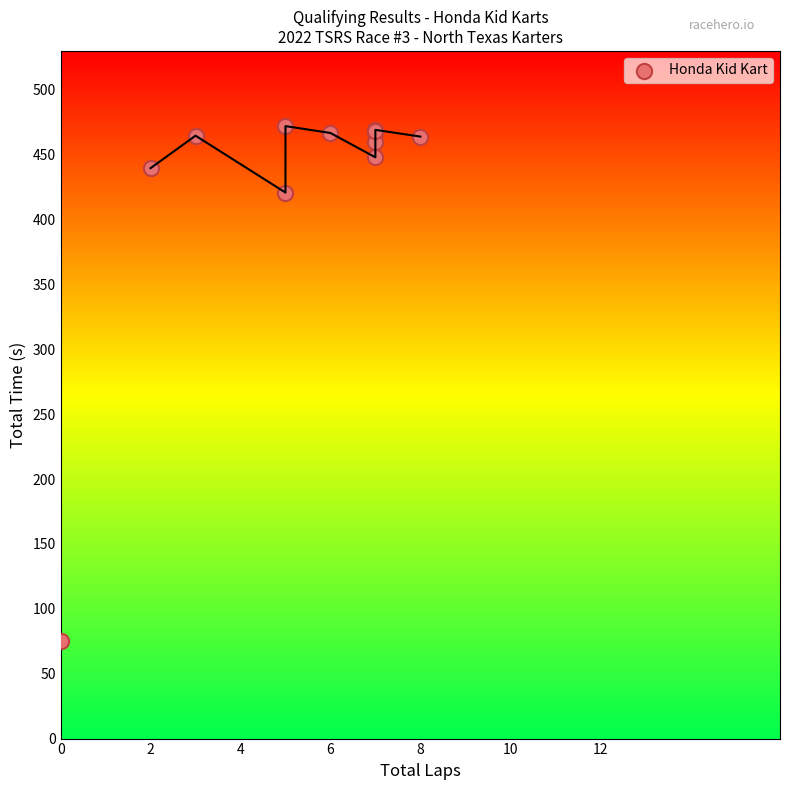

What Y value in the scatter plot is closest to 273?

420.8